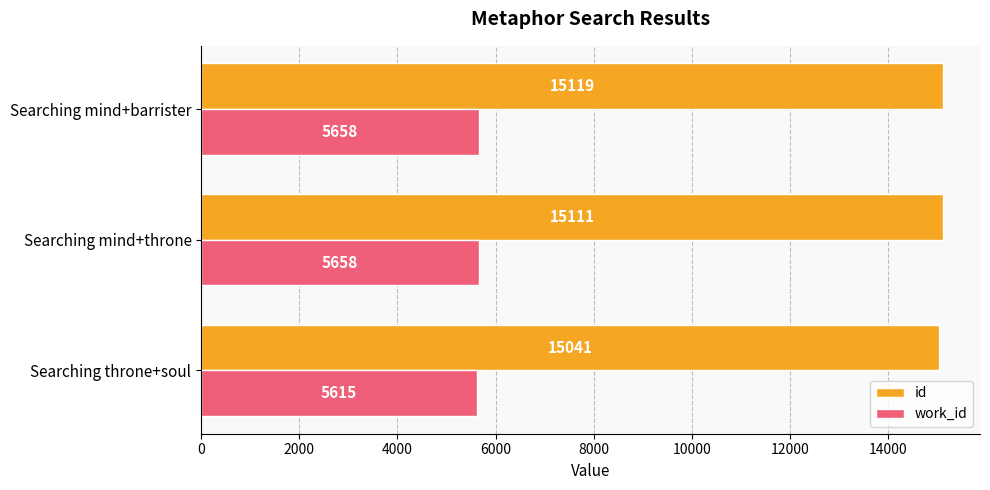

Which series has the largest range (max minus min)?

id